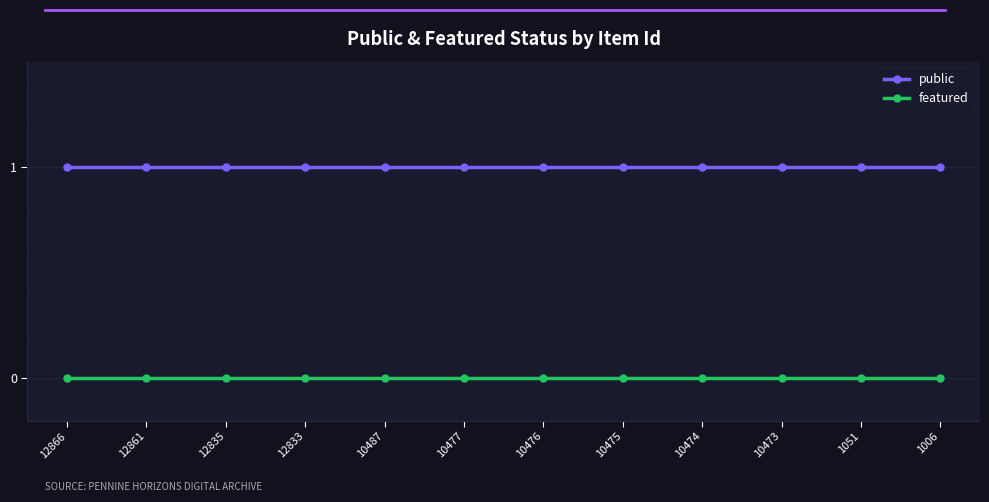

Reading left to right, extract all data points from this chart.

public: 1	1	1	1	1	1	1	1	1	1	1	1
featured: 0	0	0	0	0	0	0	0	0	0	0	0